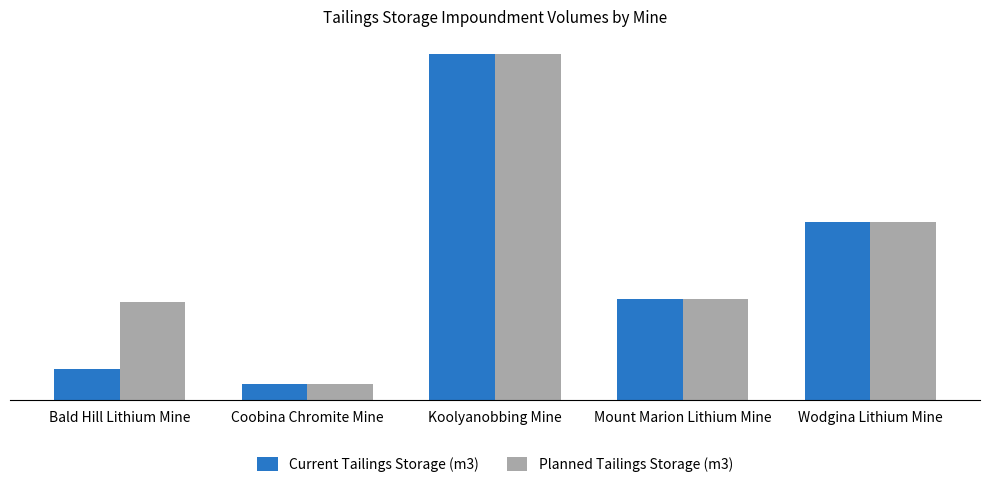

Reading right to left, what are all the values shown in this chart?

Current Tailings Storage (m3): Wodgina Lithium Mine=3850000	Mount Marion Lithium Mine=2200000	Koolyanobbing Mine=7500000	Coobina Chromite Mine=350000	Bald Hill Lithium Mine=670000
Planned Tailings Storage (m3): Wodgina Lithium Mine=3850000	Mount Marion Lithium Mine=2200000	Koolyanobbing Mine=7500000	Coobina Chromite Mine=350000	Bald Hill Lithium Mine=2130000